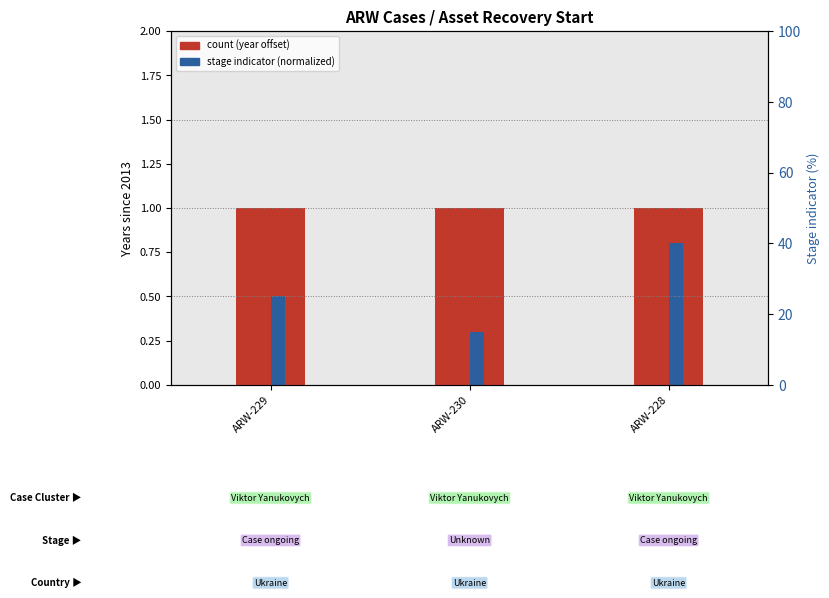

Reading right to left, transcribe all the data shown in this chart.

Asset Recovery Start (year offset from 2013): ARW-228=1.0	ARW-230=1.0	ARW-229=1.0
Stage indicator (normalized): ARW-228=0.8	ARW-230=0.3	ARW-229=0.5